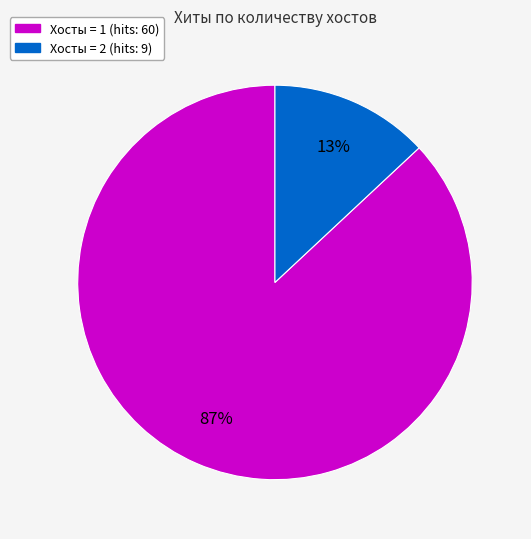

Which slice is the largest?

Хосты = 1 (hits: 60)